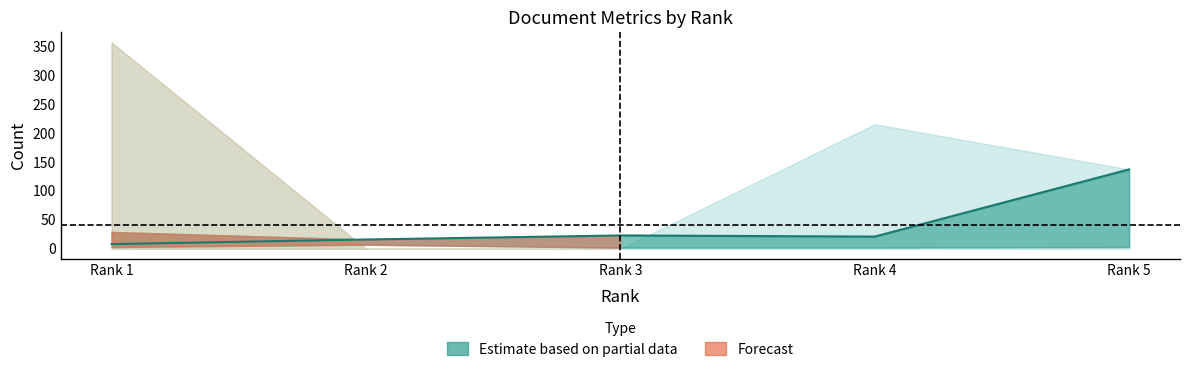

The value at Rank 1 is 8. True or false?

True